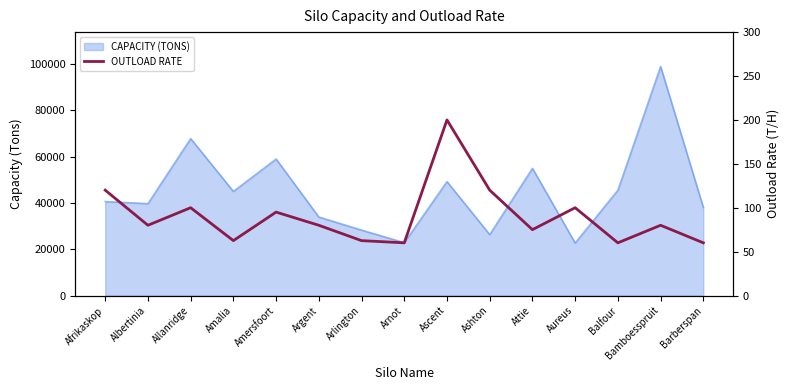

The chart shows a value of 32.0 at Amersfoort. True or false?

False